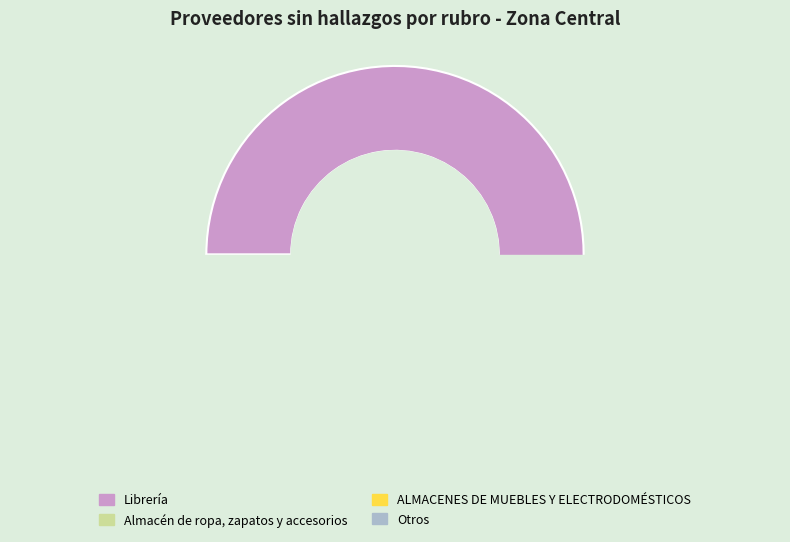

Is the sum of Almacén de ropa, zapatos y accesorios and ALMACENES DE MUEBLES Y ELECTRODOMÉSTICOS greater than half?

No